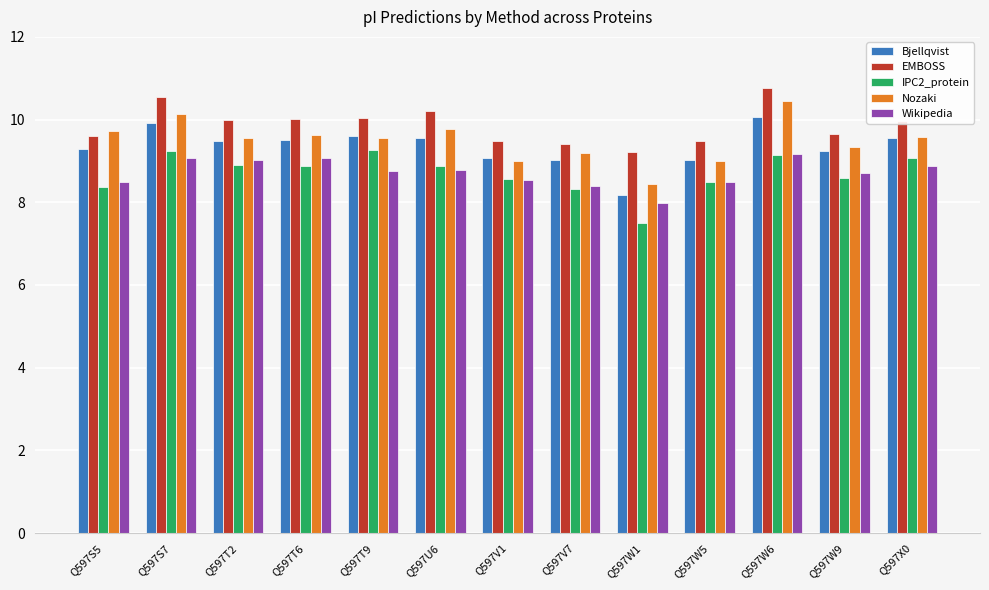

What is the difference between the second highest and second lowest values in the EMBOSS series?

1.2